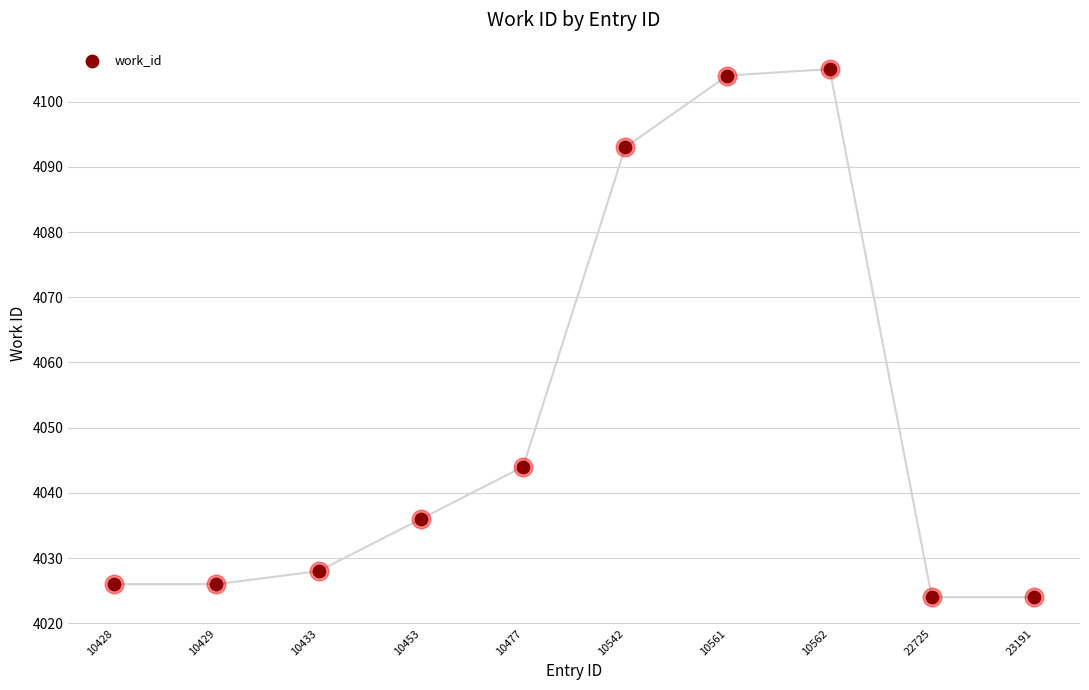

What is the ratio of the value at 23191 to the value at 22725?

1.0